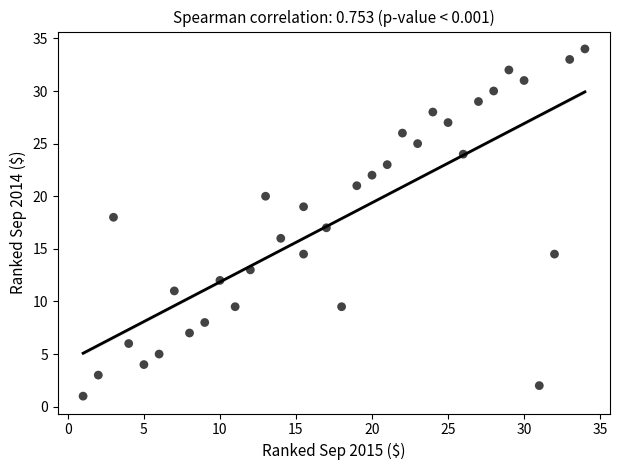

What is the range of Y values (max minus min)?

33.0